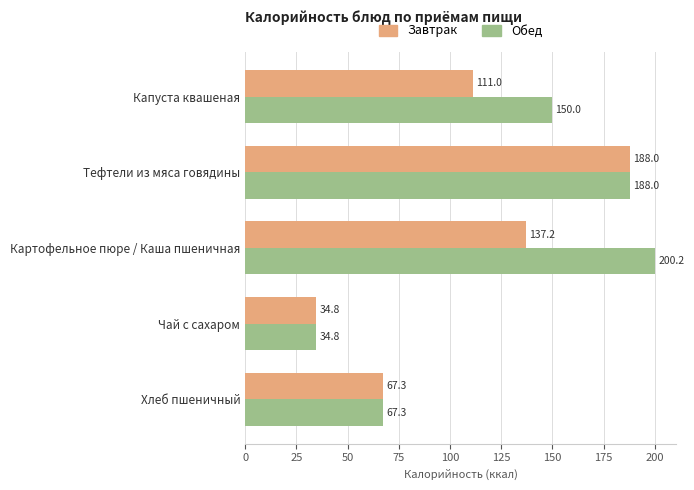

At how many categories does at least one series exceed 140?

3